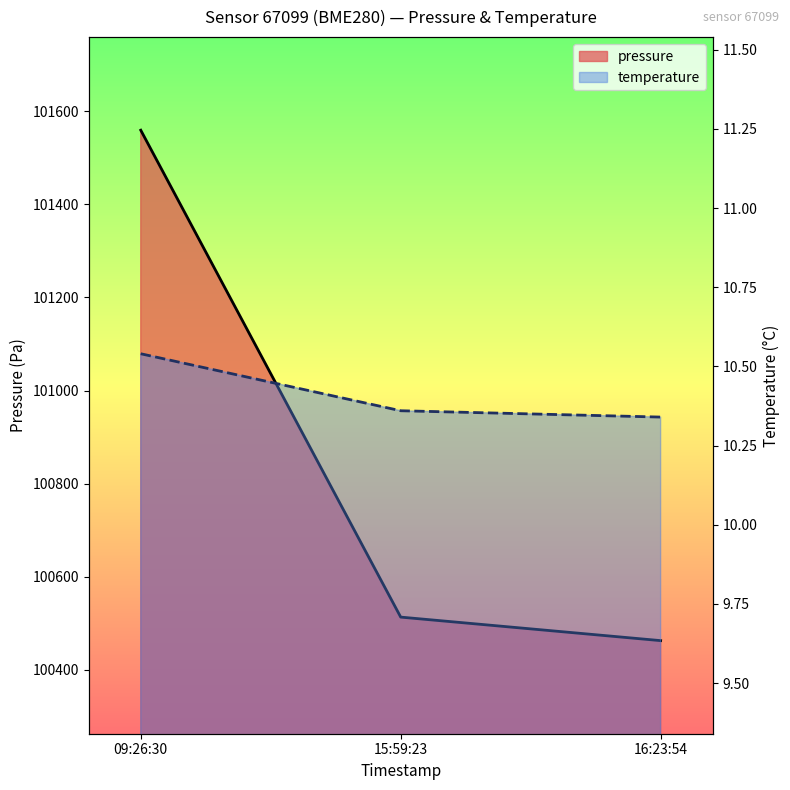

At which category does the chart reach its peak across all series?

09:26:30